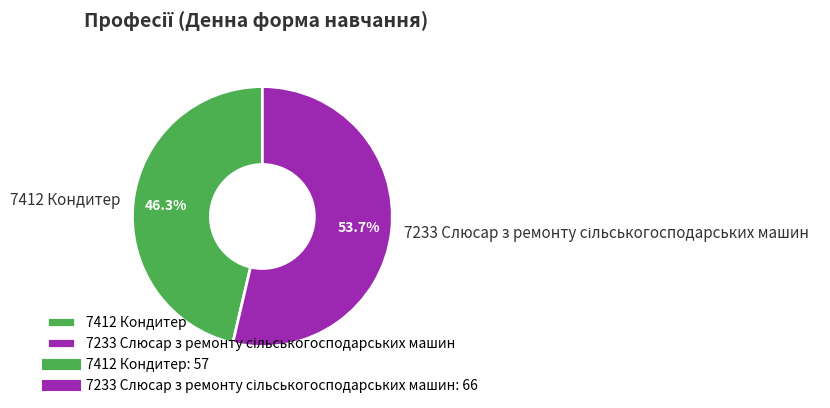

To the nearest percent, what is the average slice percentage?

50%